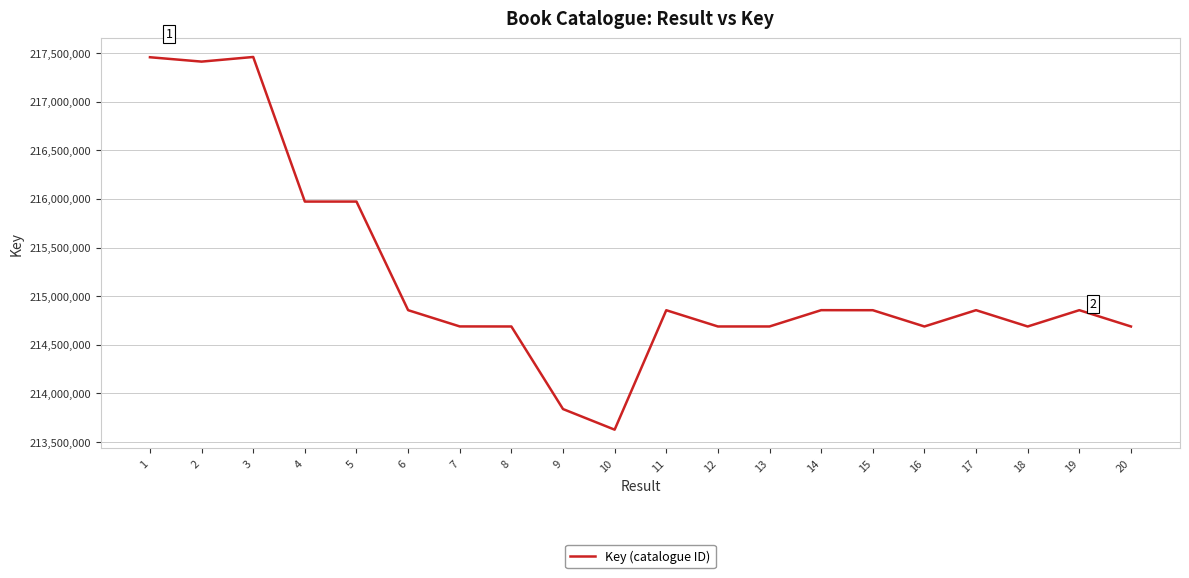

Is it true that the value at 8 is 64188159?

False